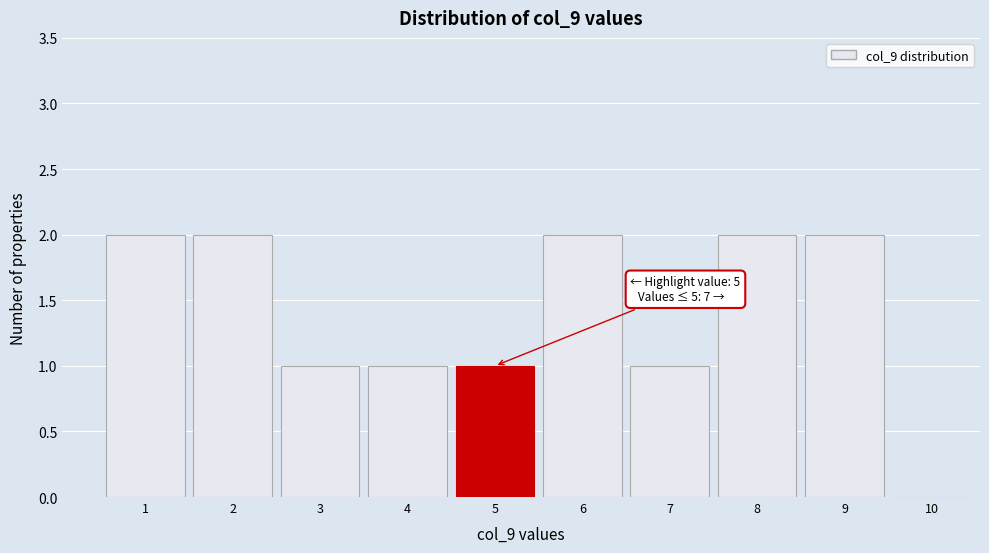

Reading left to right, extract all data points from this chart.

1=2	2=2	3=1	4=1	5=1	6=2	7=1	8=2	9=2	10=0